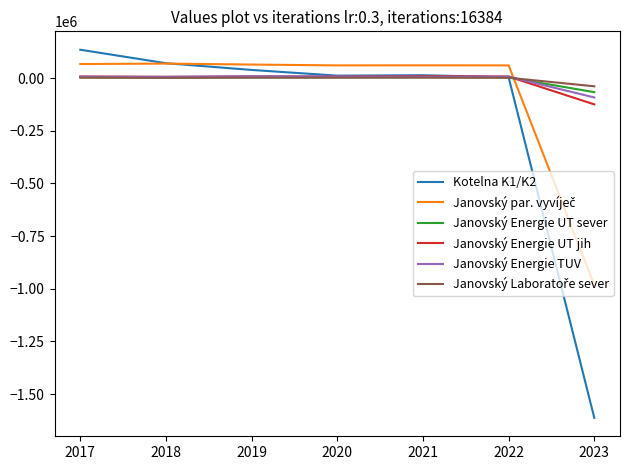

Is this an area chart (filled region under the line)?

No